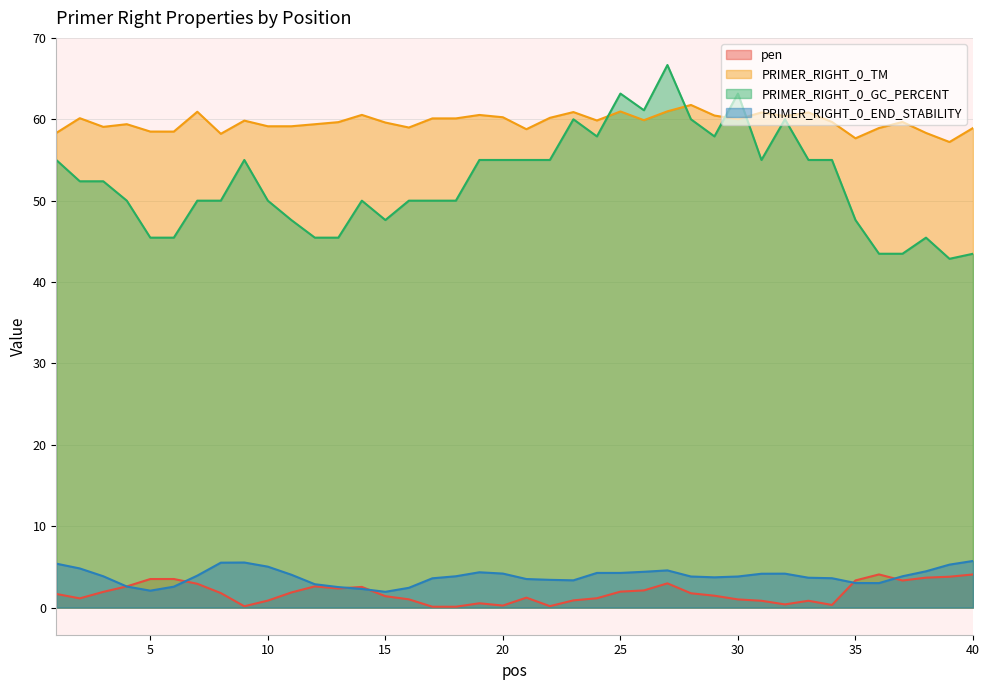

What is the sum of the pen values at 14 and 32?

2.9